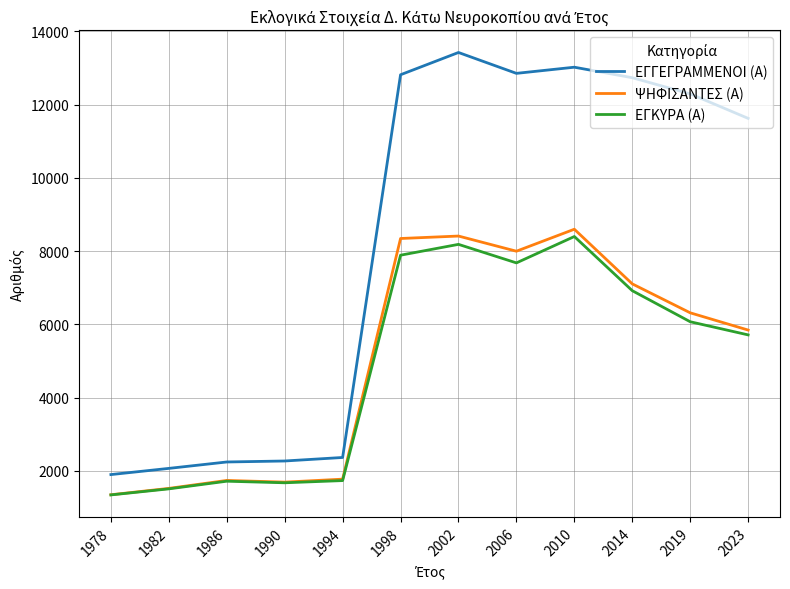

How many series are shown in this chart?

3